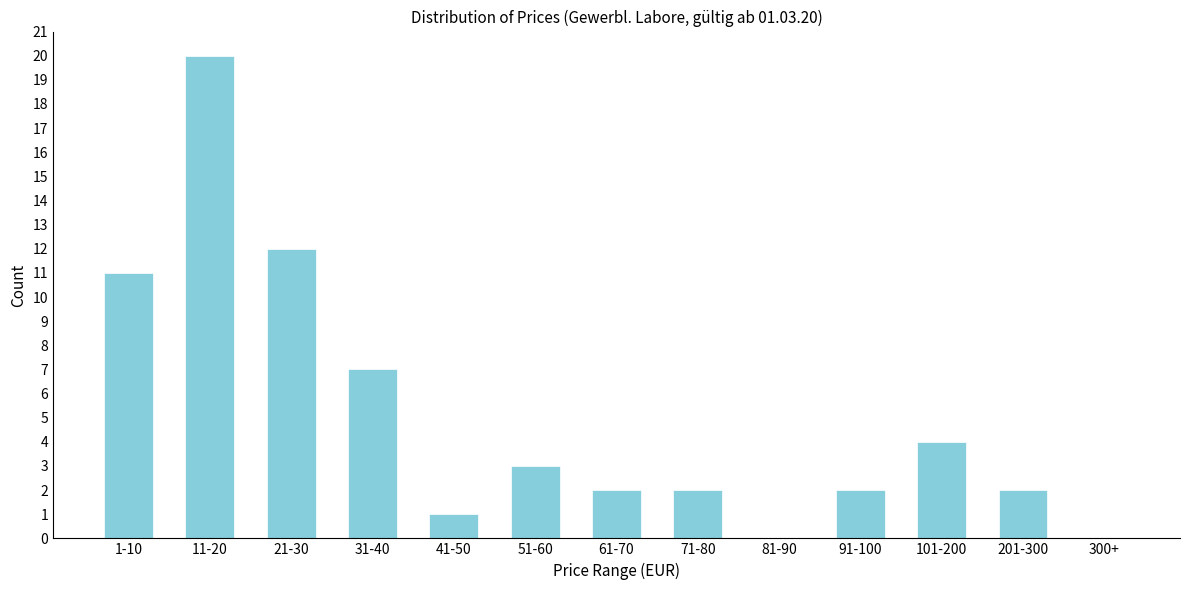

Reading left to right, extract all data points from this chart.

1-10=11	11-20=20	21-30=12	31-40=7	41-50=1	51-60=3	61-70=2	71-80=2	81-90=0	91-100=2	101-200=4	201-300=2	300+=0